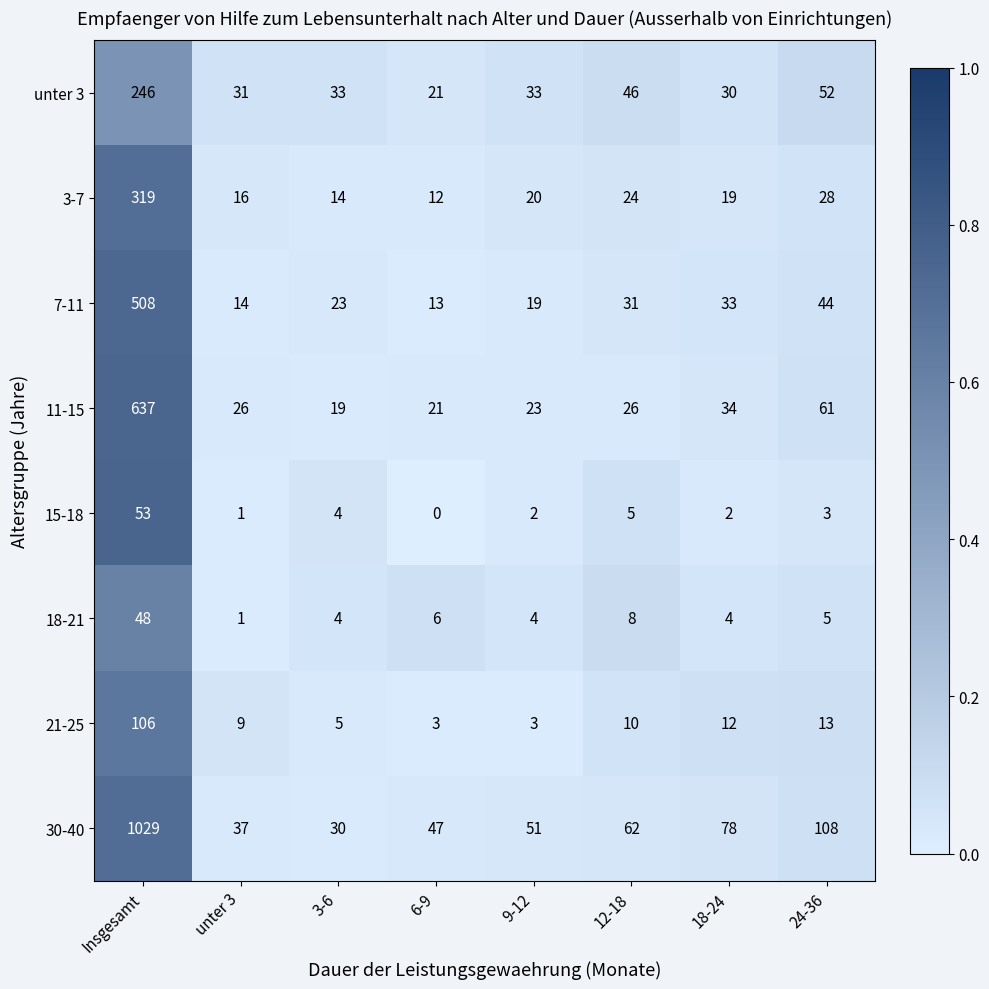

Which series has the largest range (max minus min)?

30-40